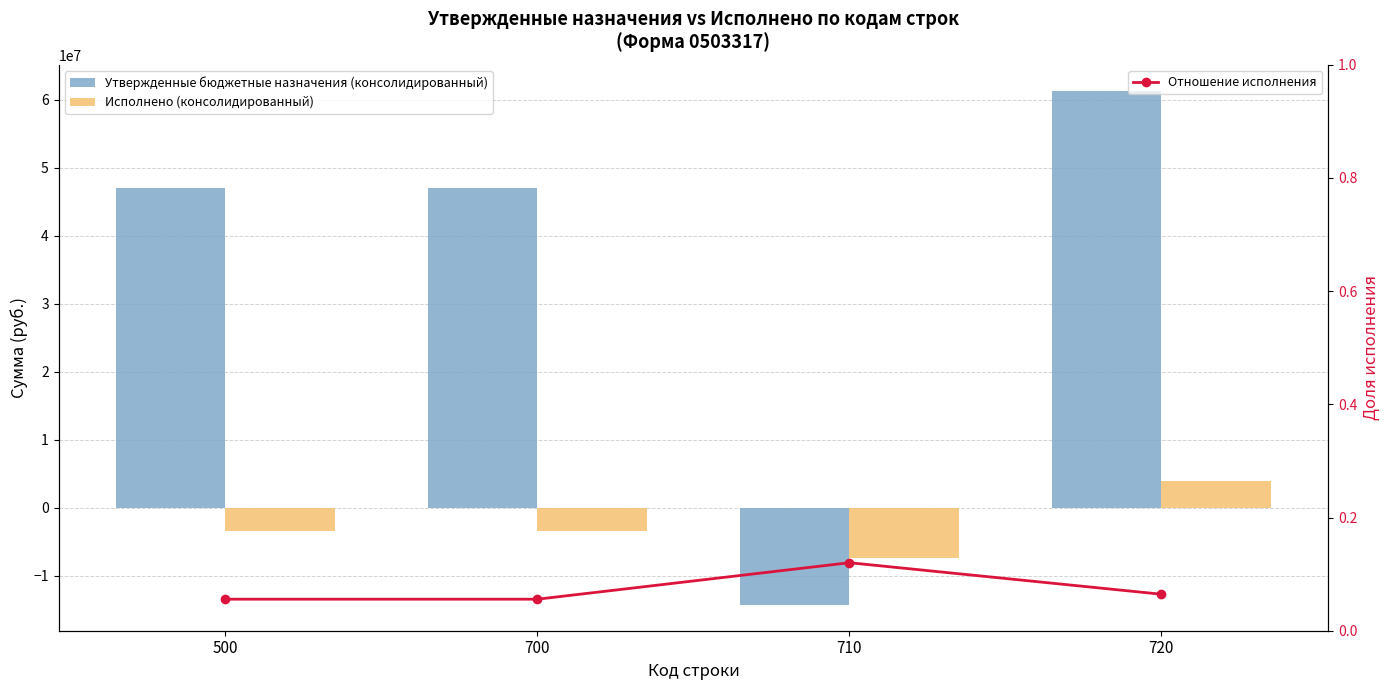

True or false: Утвержденные бюджетные назначения (консолидированный) has a value of 67819626.3 at 700.

False